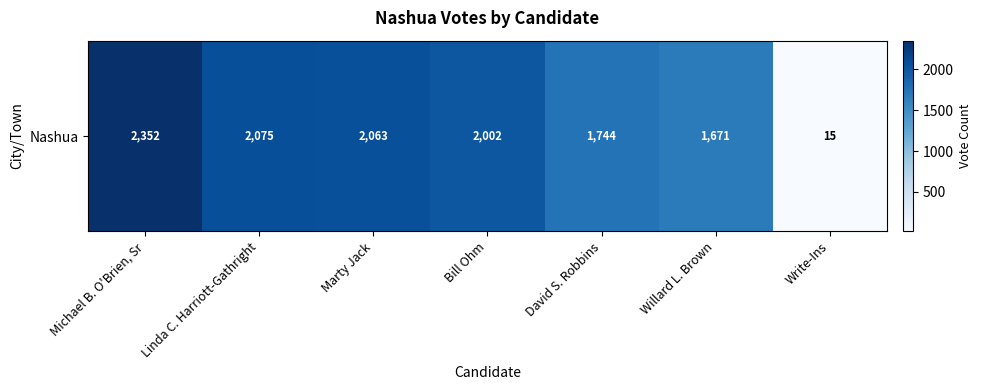

Which category has the highest value across all series?

Michael B. O'Brien, Sr